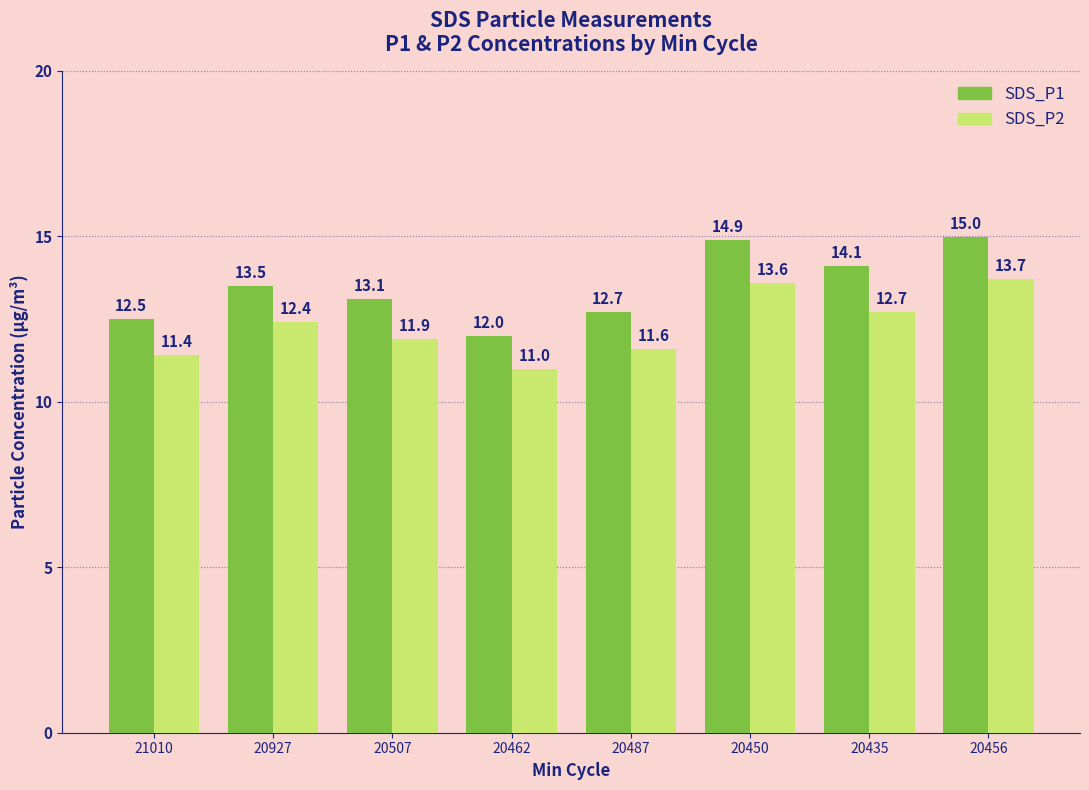

Count the SDS_P2 values in the range 11 to 13.

6